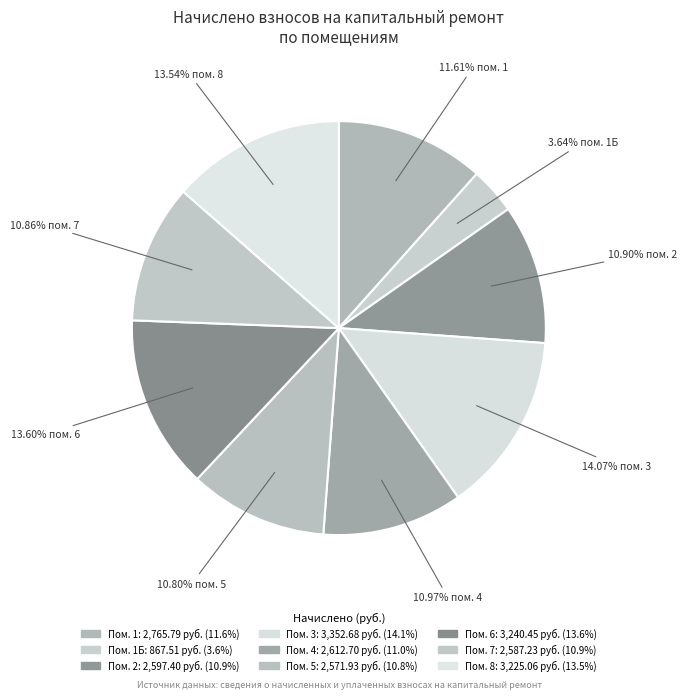

To the nearest percent, what is the average slice percentage?

11%